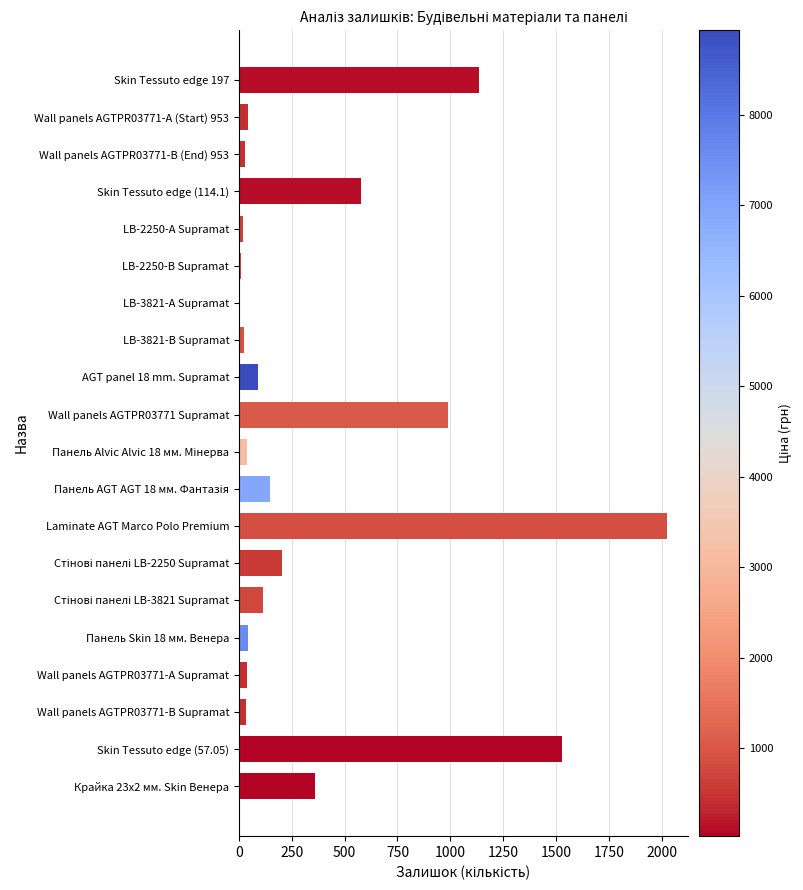

How many distinct data groups are displayed?

1